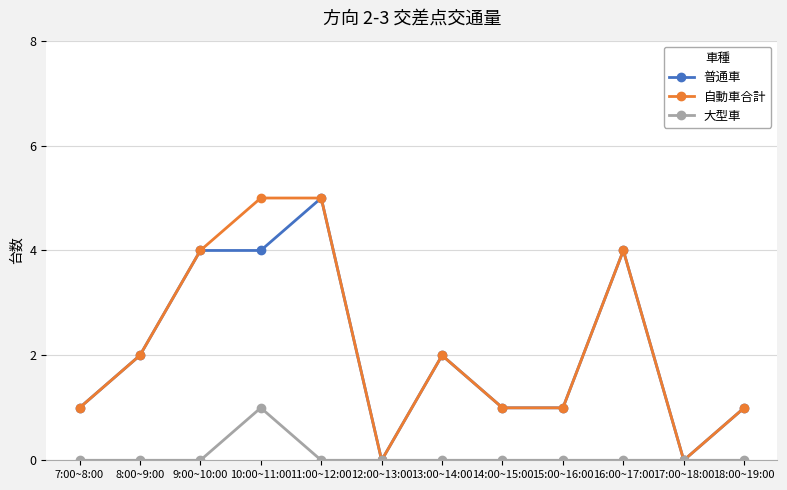

Which series changed the most between 10:00~11:00 and 13:00~14:00?

自動車合計